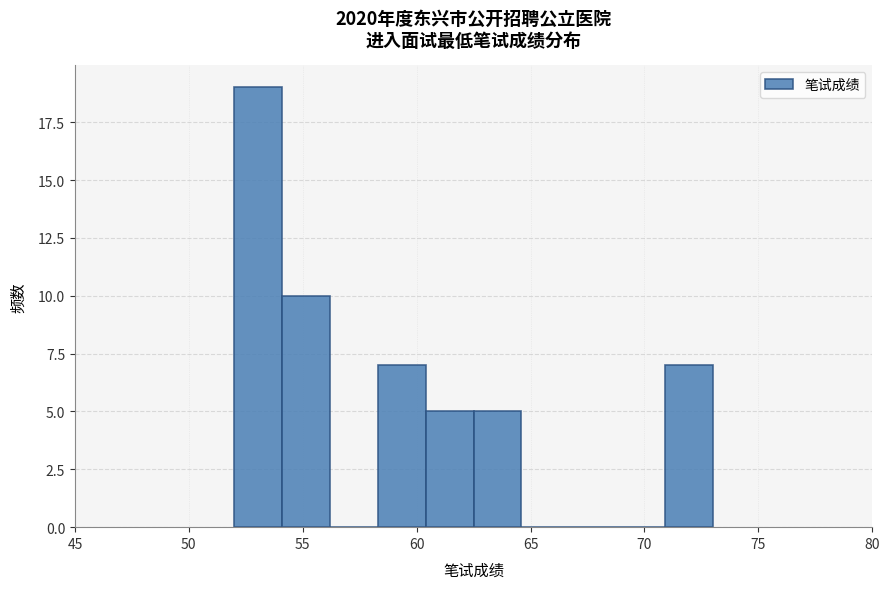

What is the height of the bar covering 58.3 to 60.4 on the x-axis? Neither the bar edges nor the heights are printed on the chart, so give them approximately, as read against the axes.

7